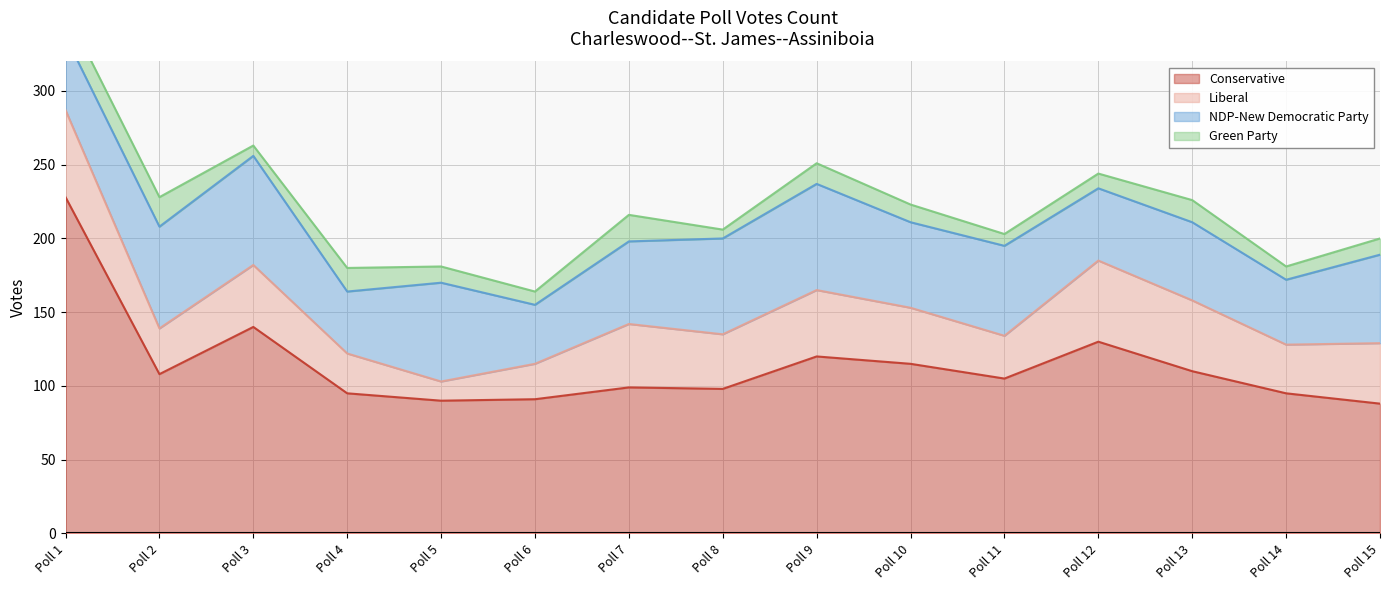

At Poll 3, list the series in order from largest to smallest.

Conservative, NDP-New Democratic Party, Liberal, Green Party